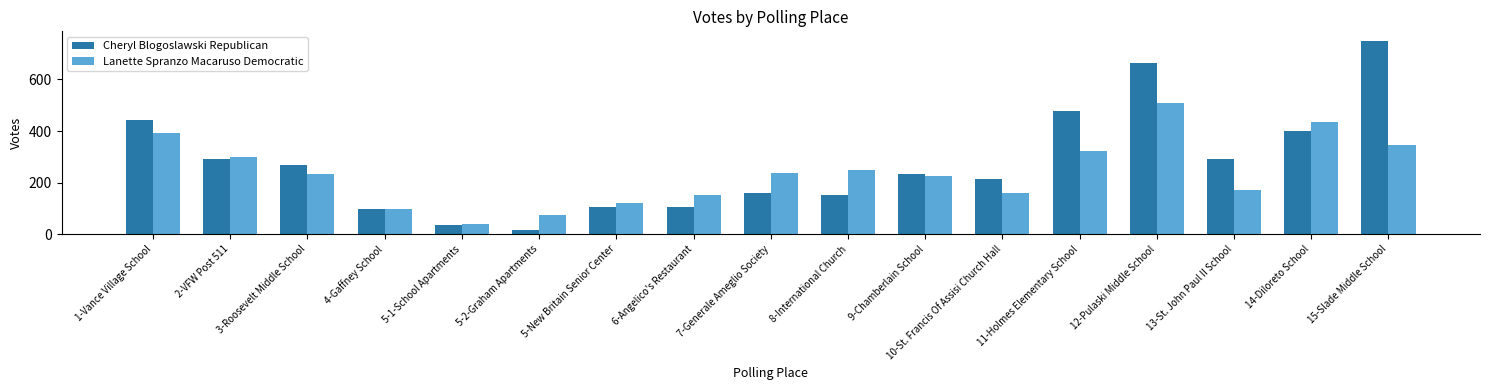

Rank the series by their maximum value, from highest to lowest.

Cheryl Blogoslawski Republican, Lanette Spranzo Macaruso Democratic